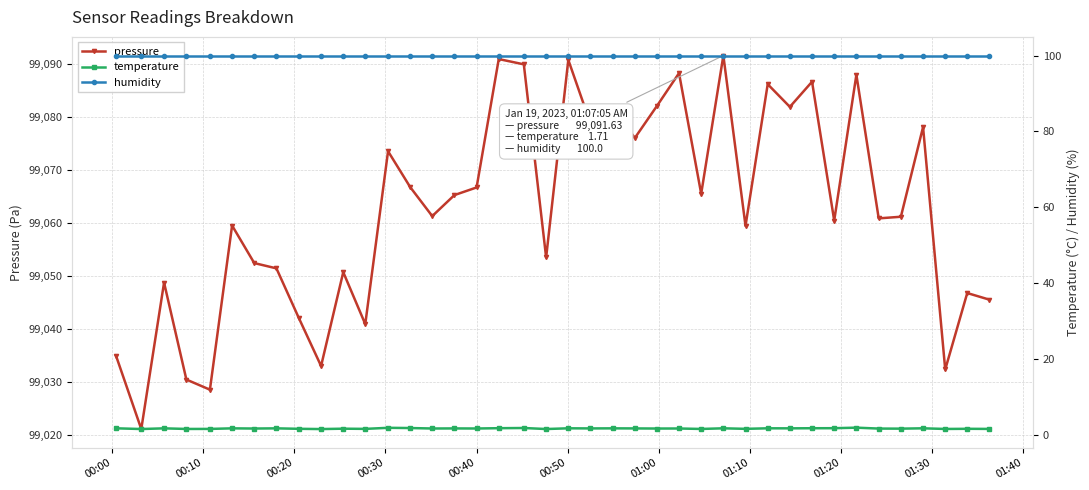

Is the value of humidity at 20 greater than the value of pressure at 00:00?

No